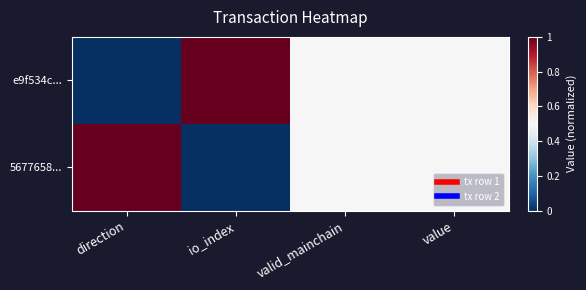

Rank the series by their maximum value, from lowest to highest.

e9f534c..., 5677658...